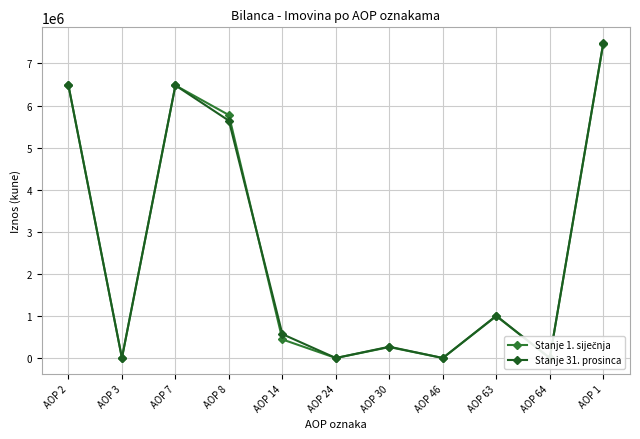

How many data points in Stanje 31. prosinca are above 567722?

5